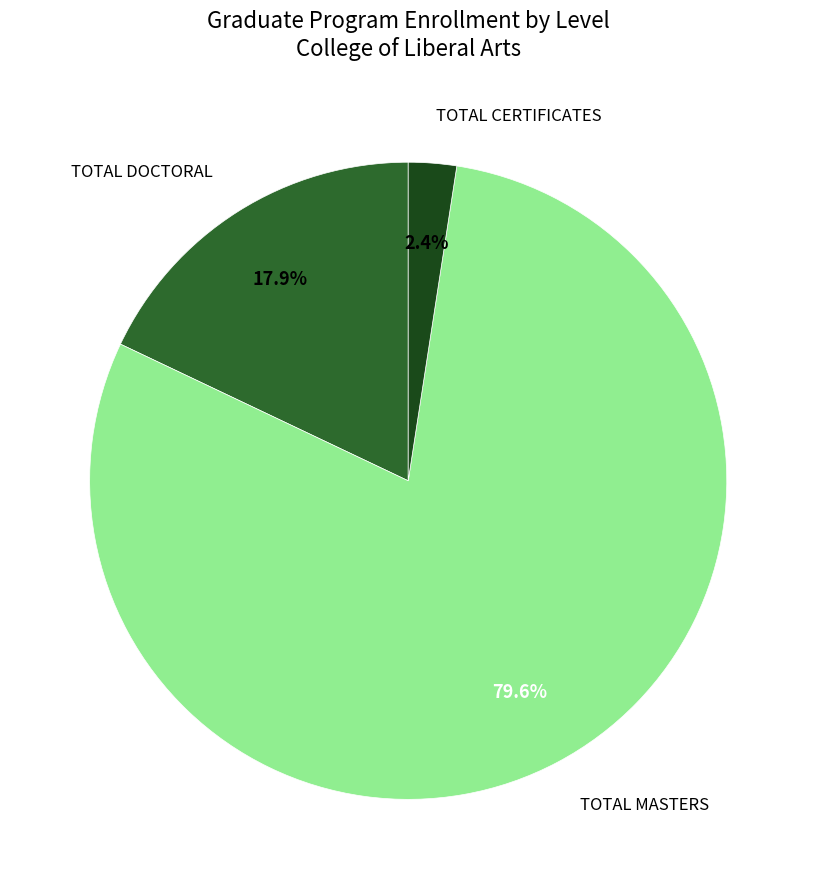

Is there any slice that represents more than half of the pie?

Yes